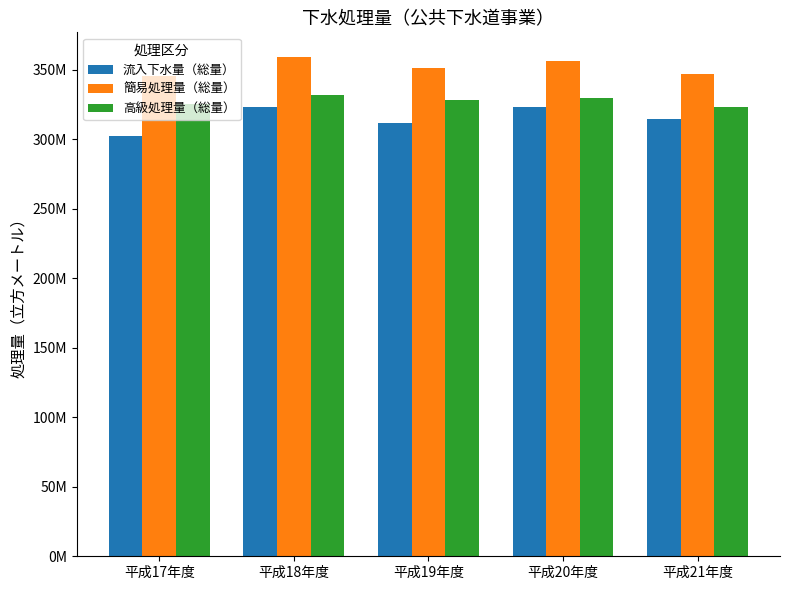

What is the difference between the 簡易処理量（総量） values at 平成20年度 and 平成19年度?

4693730